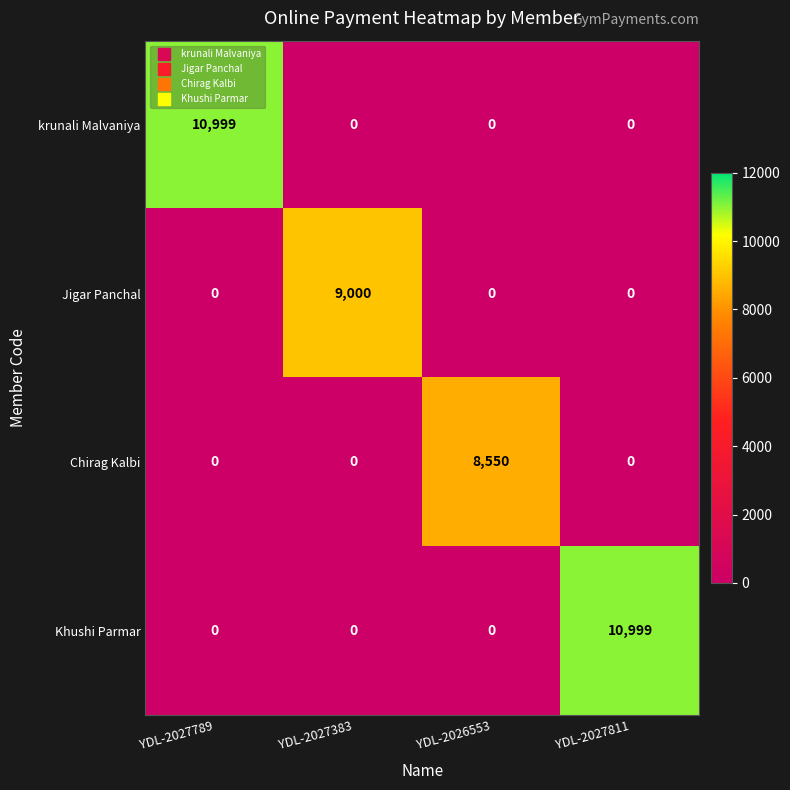

Reading left to right, what are all the values shown in this chart?

krunali Malvaniya: 10999	0	0	0
Jigar Panchal: 0	9000	0	0
Chirag Kalbi: 0	0	8550	0
Khushi Parmar: 0	0	0	10999